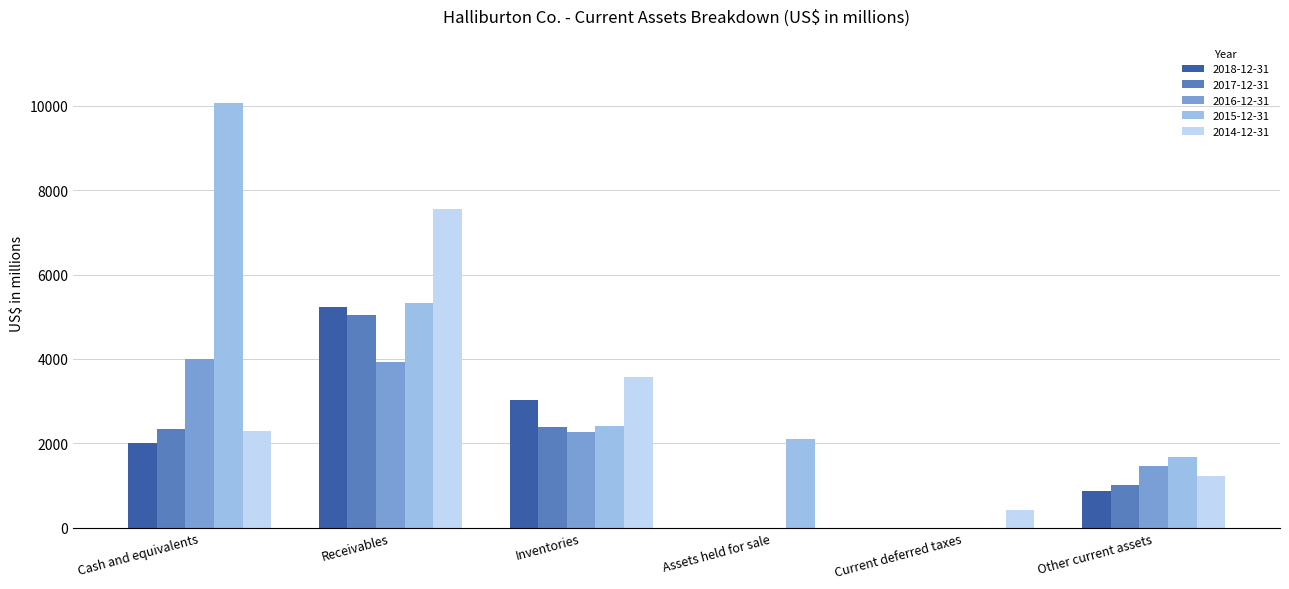

How many distinct data groups are displayed?

5